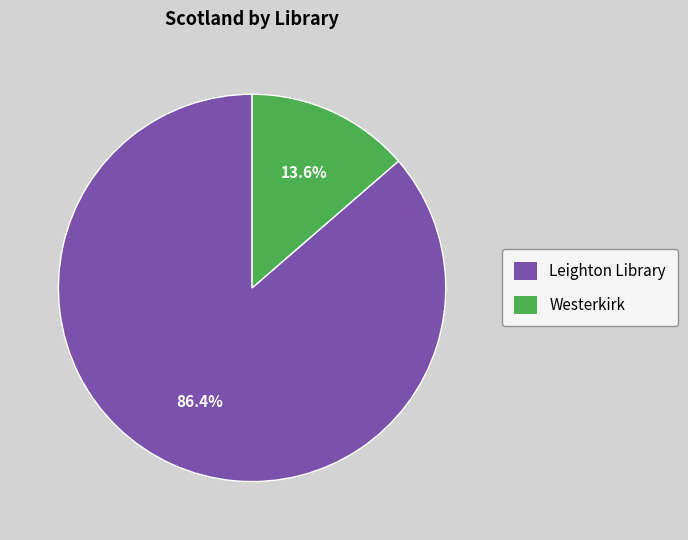

To the nearest percent, what portion does Westerkirk represent?

14%